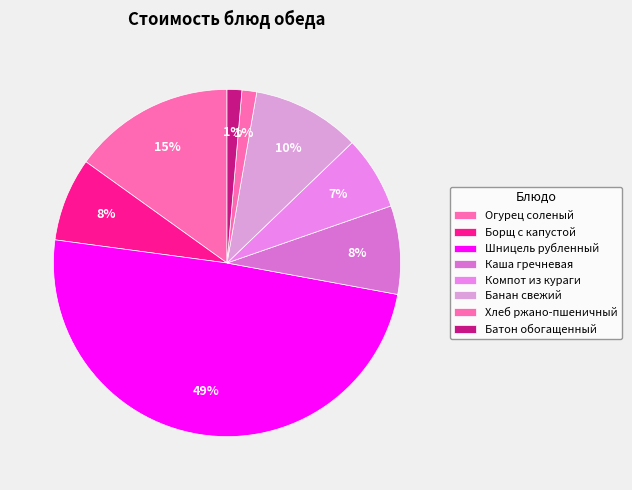

Which slice is the smallest?

Хлеб ржано-пшеничный